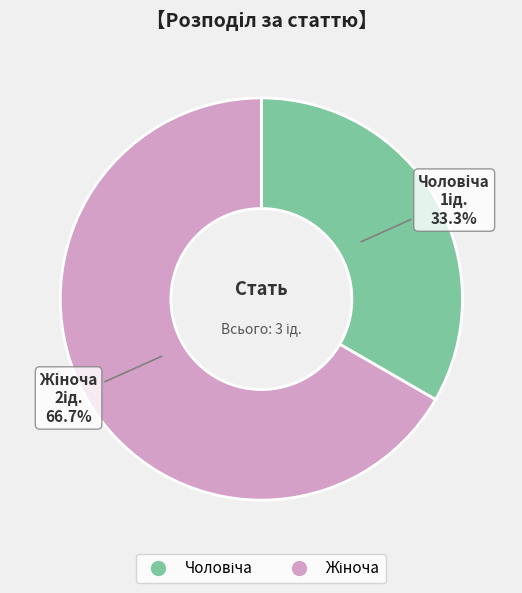

Does any single category account for the majority?

Yes